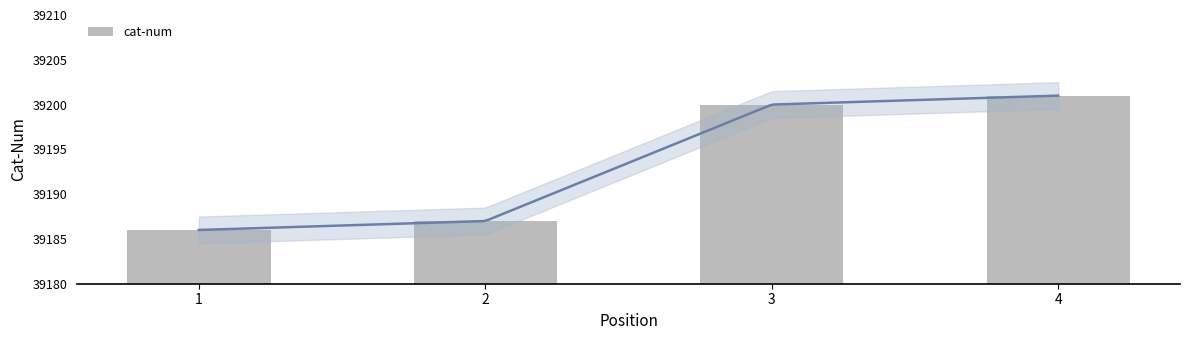

Which has a higher value, 3 or 1?

3